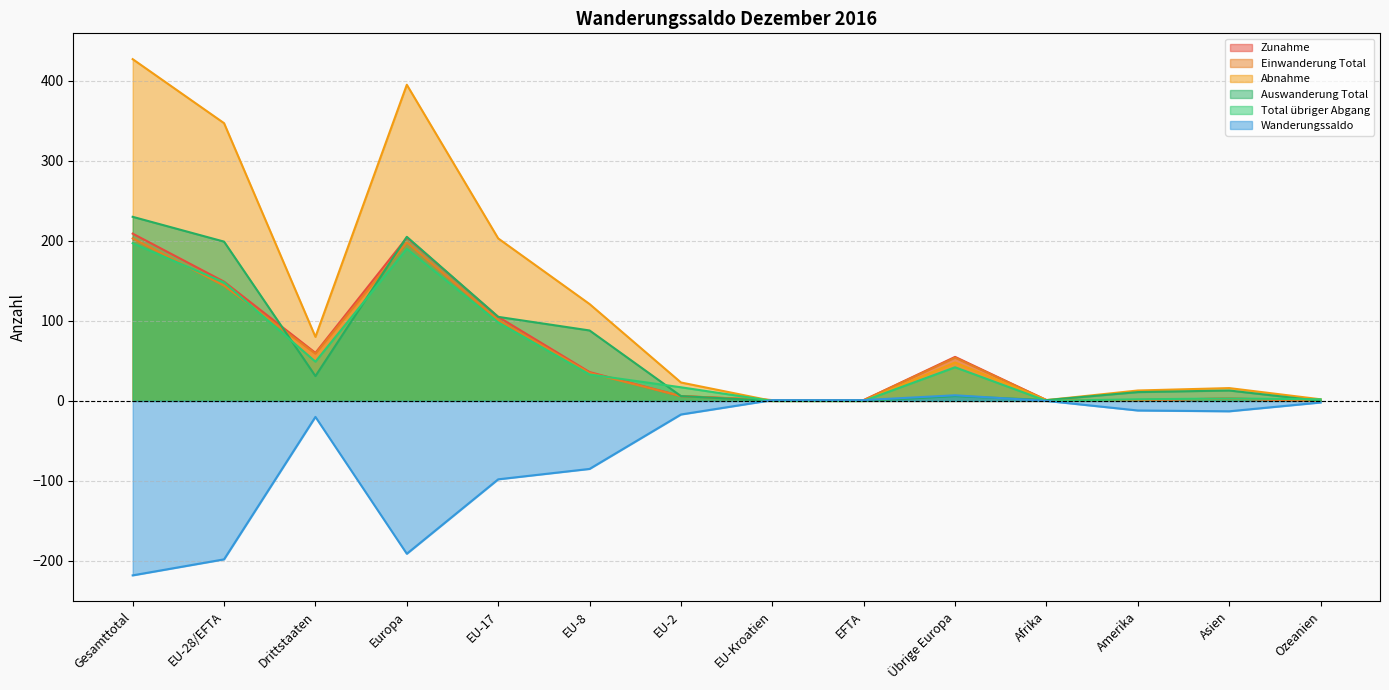

What is the difference between the second highest and second lowest values in the Einwanderung Total series?

197